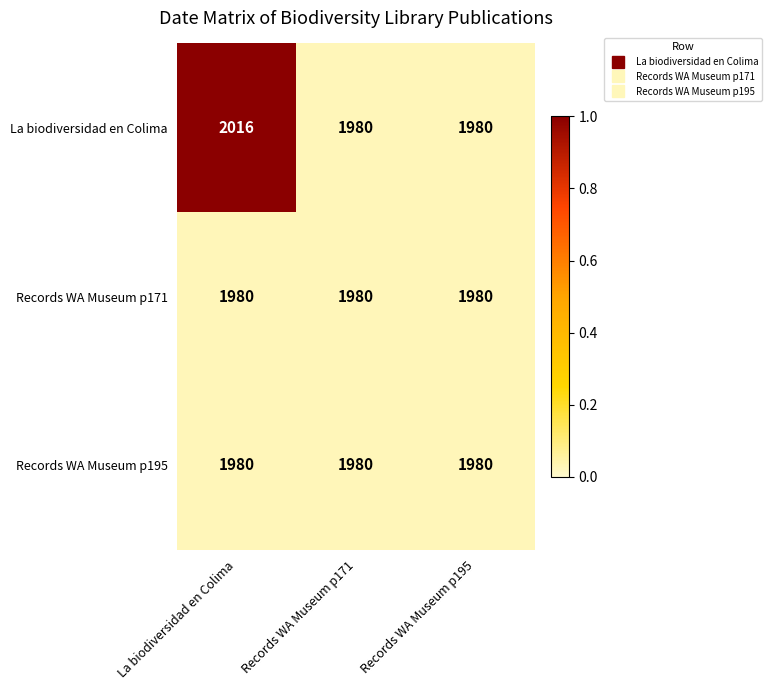

What value does the Records WA Museum p171 series have at Records WA Museum p195?

1980